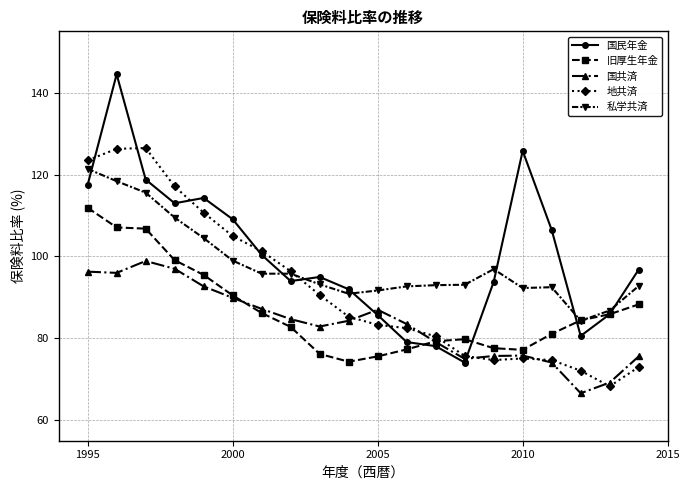

What is the maximum value for 私学共済?

121.4